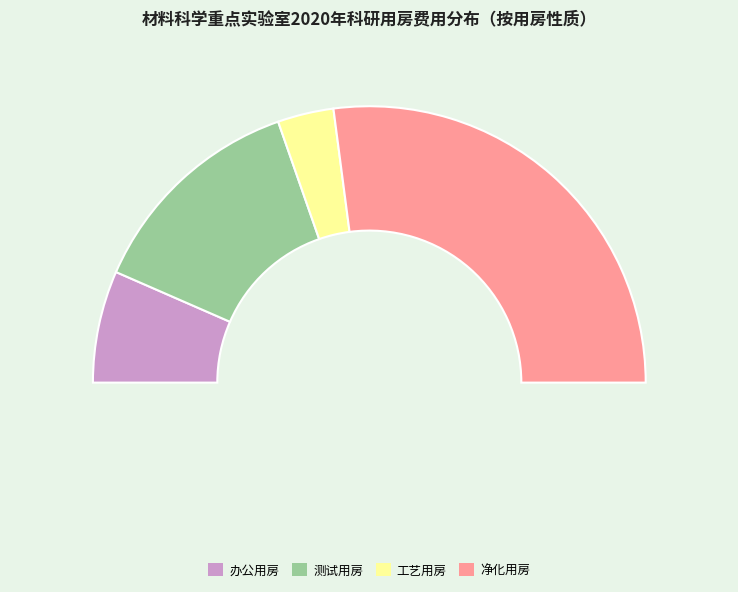

What is the total percentage of 净化用房 and 办公用房?

67.2%